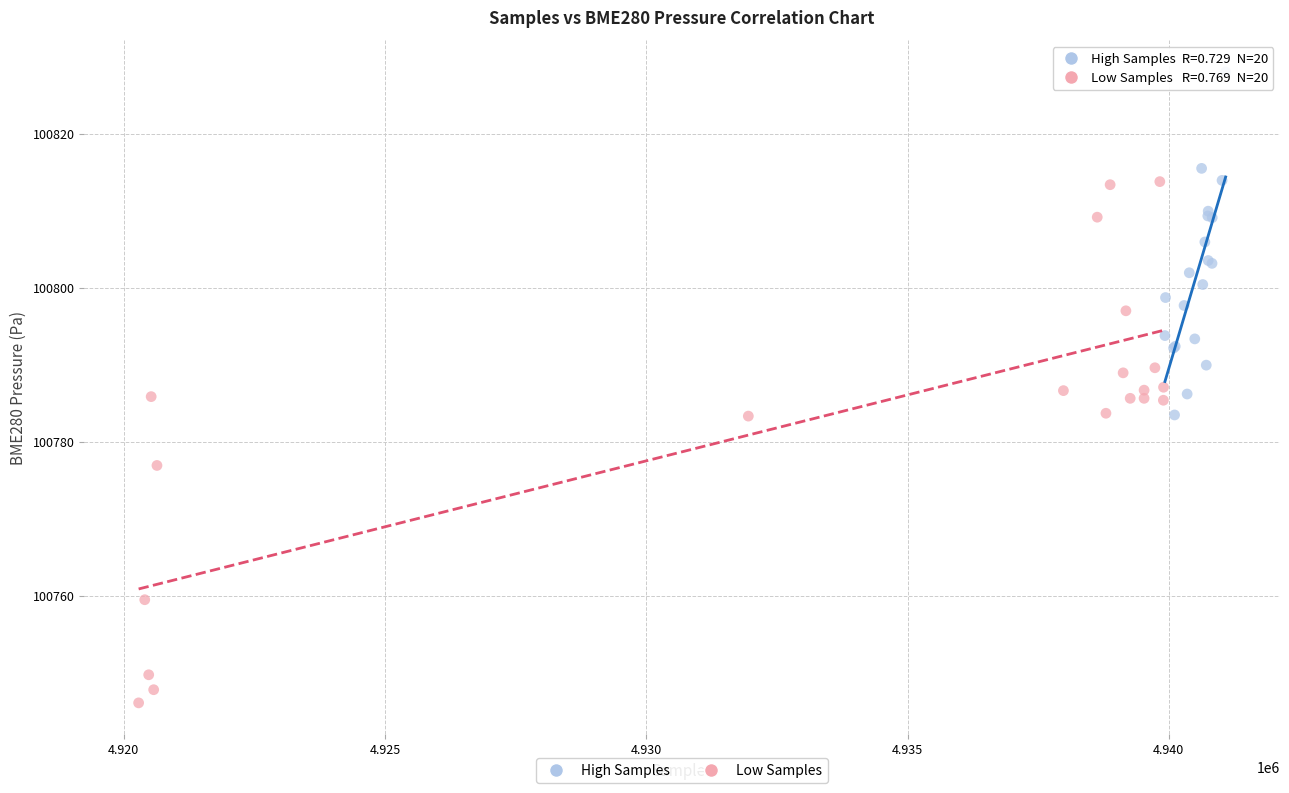

What are all the series names shown in the legend?

High Samples, Low Samples